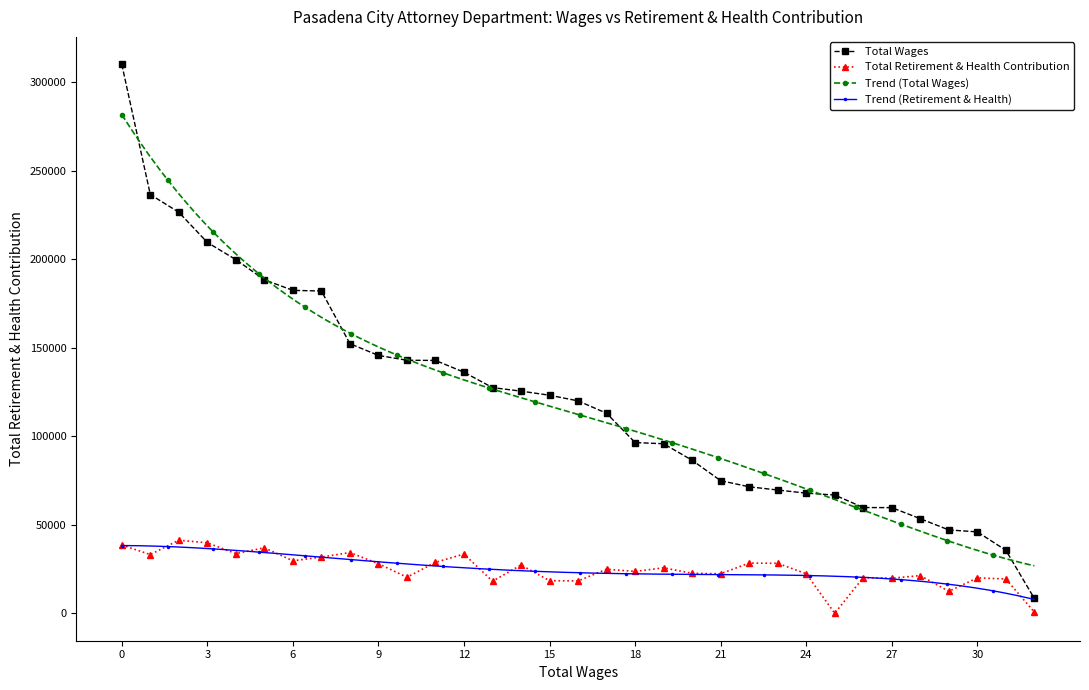

Is the value of Total Retirement & Health Contribution at 6 greater than the value of Total Wages at 15?

No